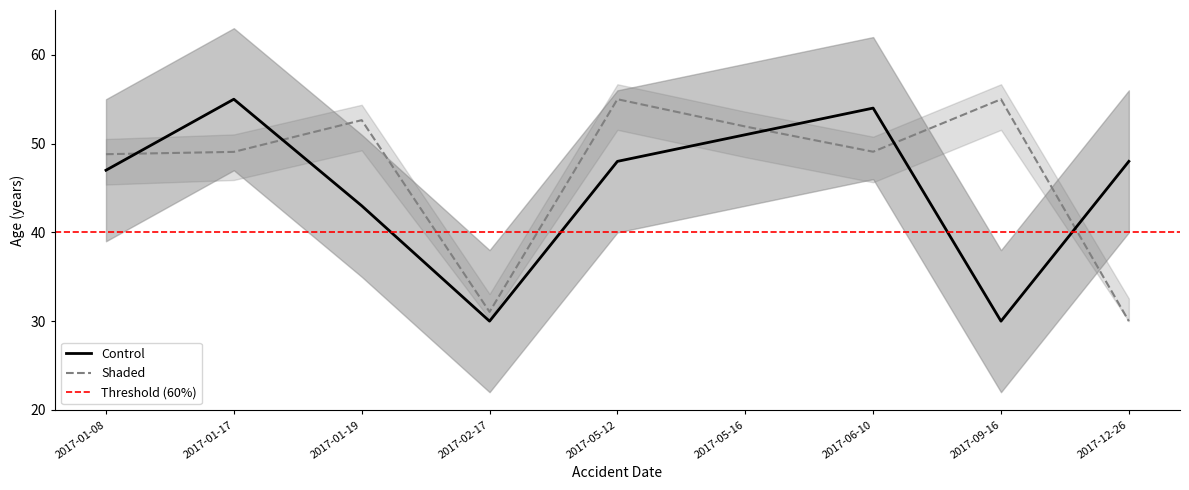

Is it true that Control equals 48.0 at 2017-05-12?

True